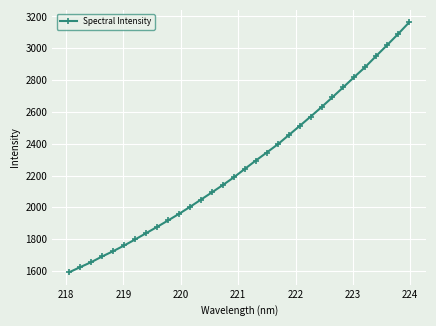

What is the smallest value displayed?

1593.0